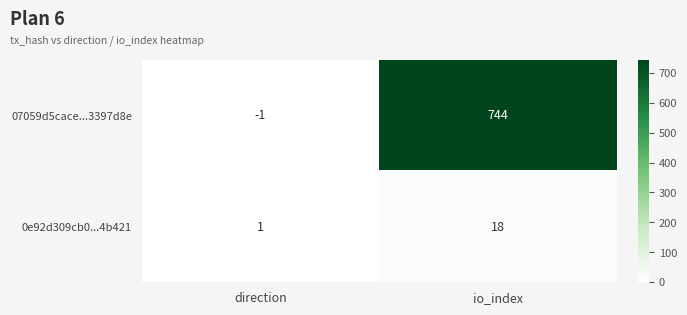

Reading left to right, extract all data points from this chart.

07059d5cace...3397d8e: -1	744
0e92d309cb0...4b421: 1	18